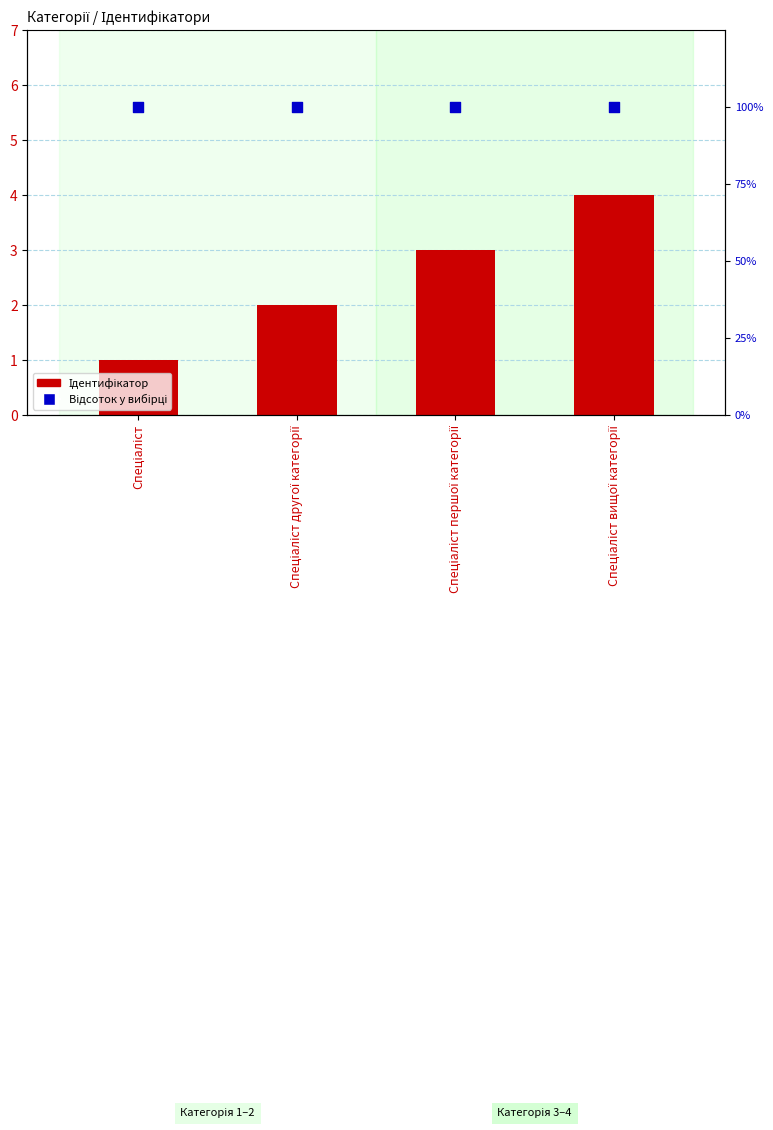

What are all the series names shown in the legend?

Ідентифікатор, Відсоток у вибірці